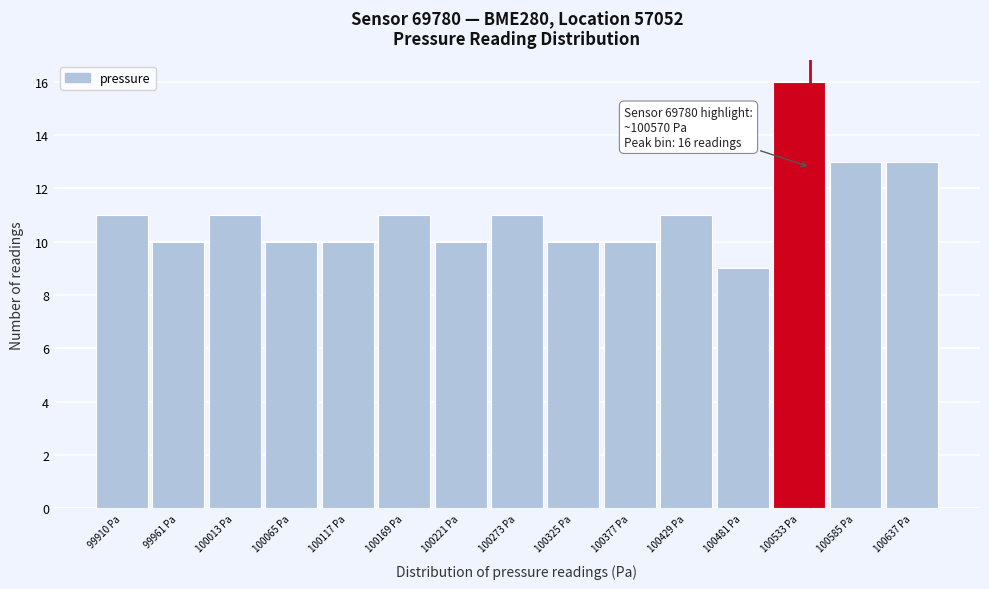

Reading right to left, what are all the values shown in this chart?

13	13	16	9	11	10	10	11	10	11	10	10	11	10	11